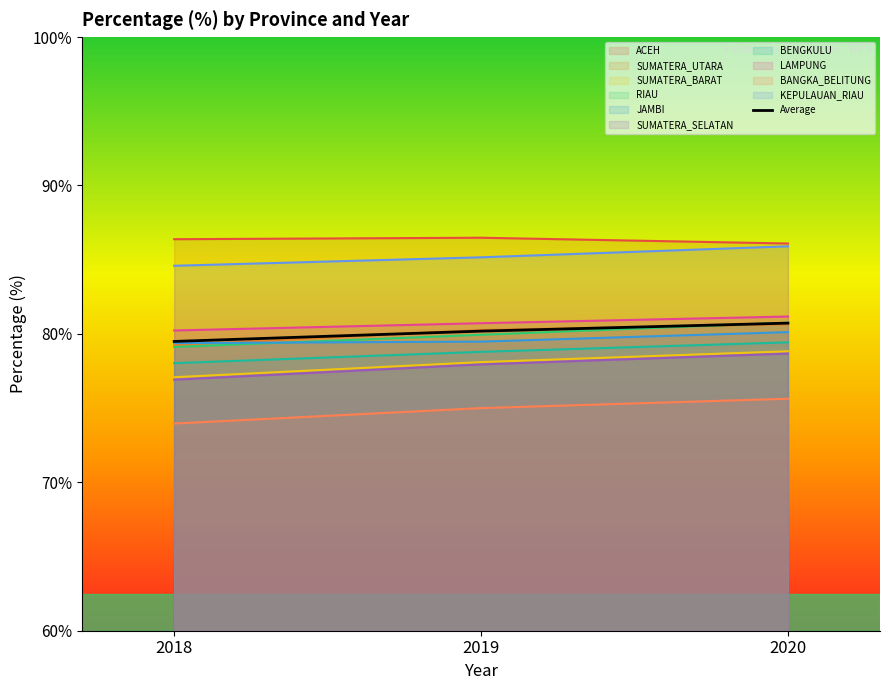

What is the change in value from 2018 to 2020?

+1.2